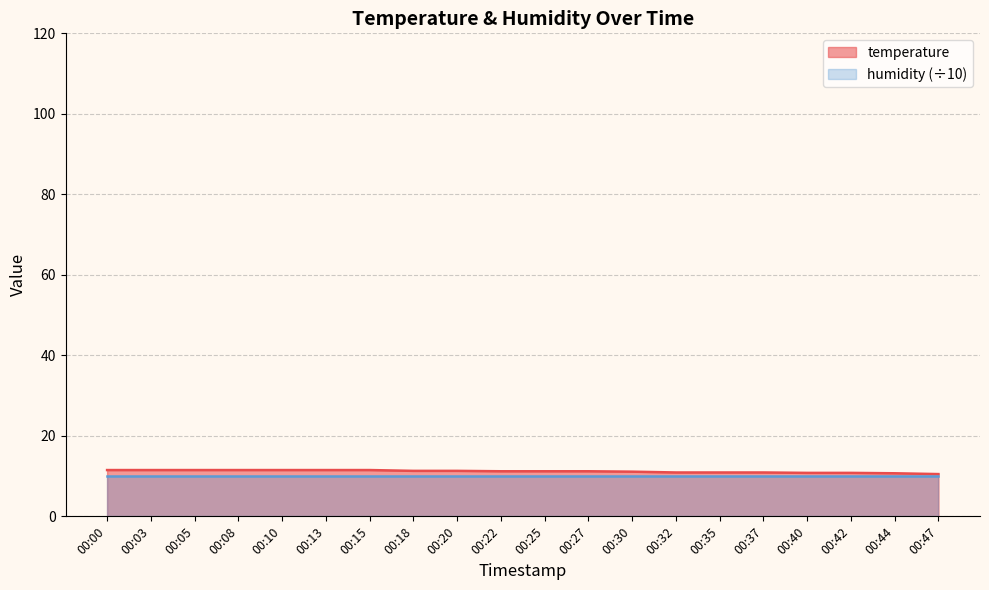

What is the value of the 5th point from the left?

11.5